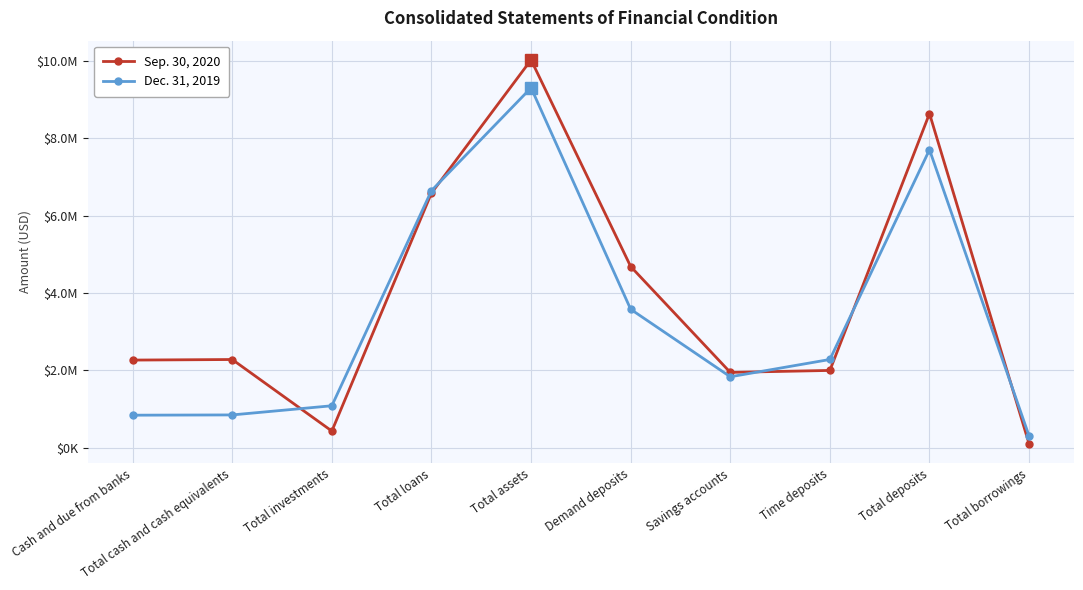

Is this an area chart (filled region under the line)?

No